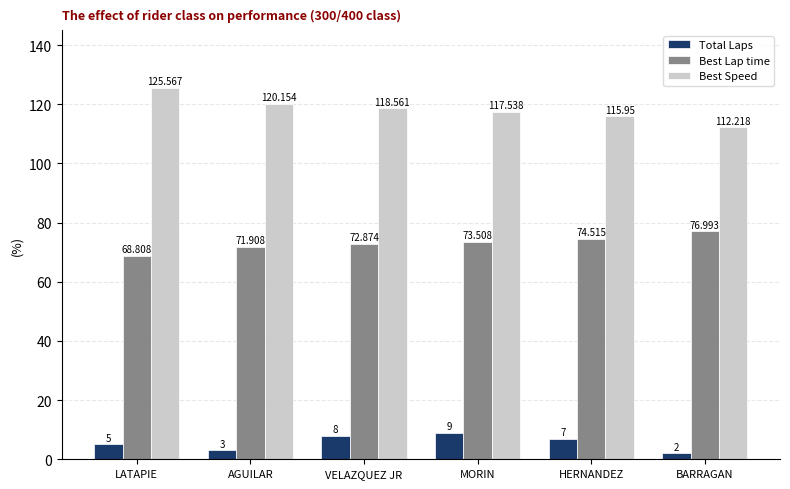

Where does the Total Laps series first go above 7?

VELAZQUEZ JR